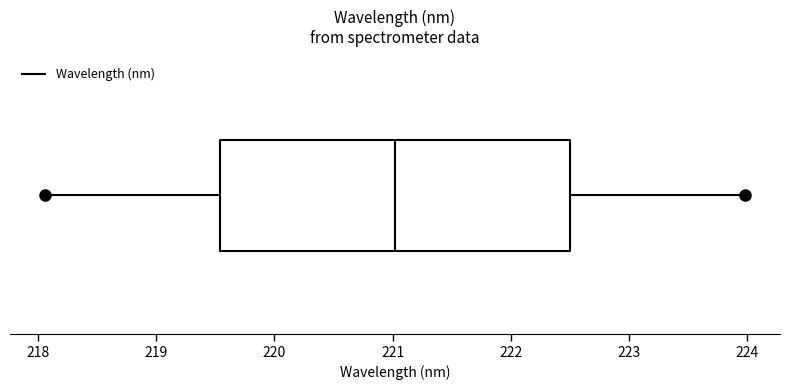

Where is the right edge of the box on the x-axis? The values are not printed on the chart, so give them approximately, as read against the axis.

222.5